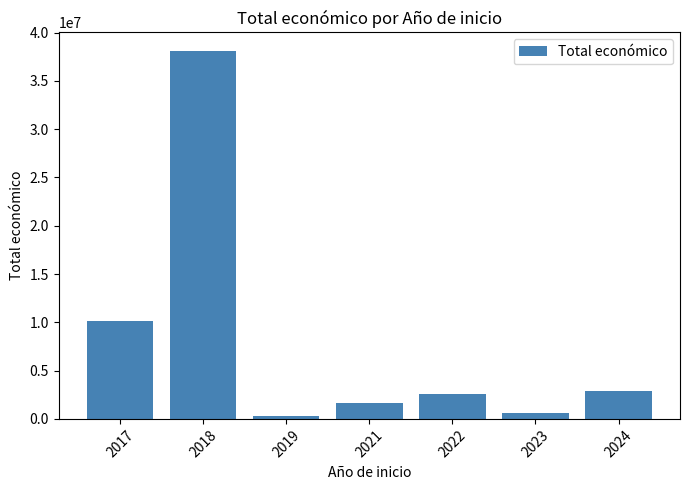

Reading right to left, transcribe all the data shown in this chart.

2024=2869695	2023=566298	2022=2575224	2021=1641816	2019=301504	2018=38105993	2017=10183896